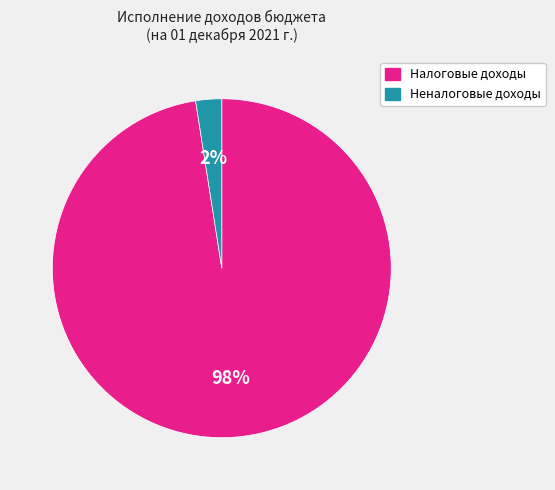

Which slice represents more than half of the pie?

Налоговые доходы